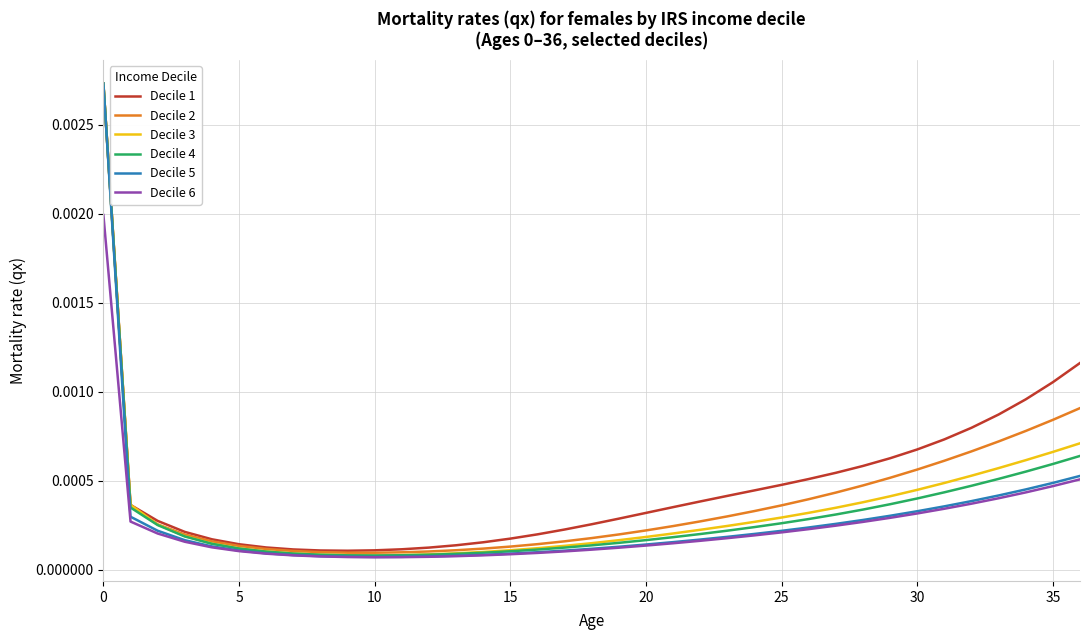

Which series has the widest spread of values?

Decile 5